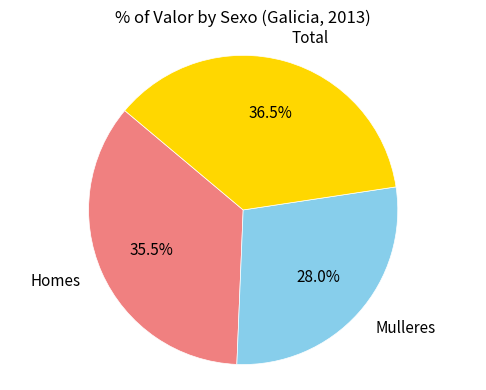

What is the total percentage of Total and Homes?

72.0%